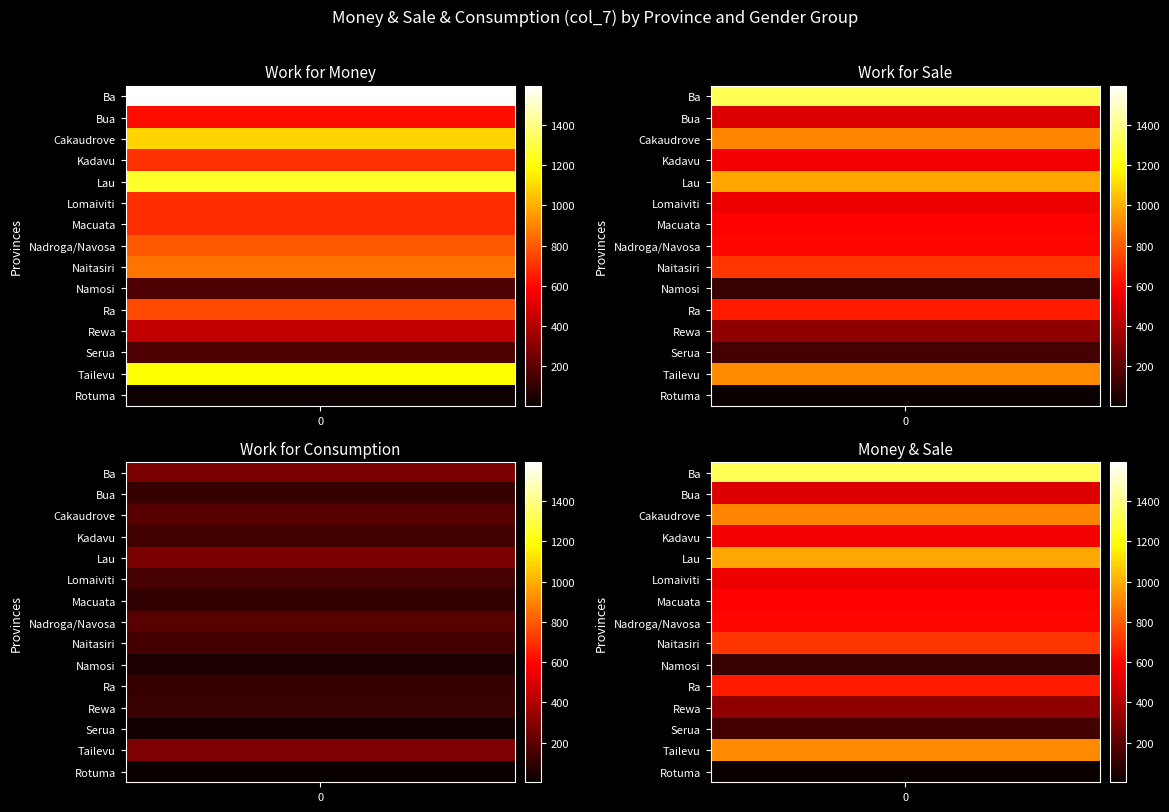

Reading left to right, what are all the values shown in this chart?

Ba: 1595	1323	272
Bua: 614	505	109
Cakaudrove: 1088	899	189
Kadavu: 698	562	136
Lau: 1255	980	275
Lomaiviti: 691	540	151
Macuata: 689	591	98
Nadroga/Navosa: 794	602	192
Naitasiri: 855	712	143
Namosi: 169	120	49
Ra: 759	646	113
Rewa: 443	324	119
Serua: 166	140	26
Tailevu: 1195	916	279
Rotuma: 10	7	3